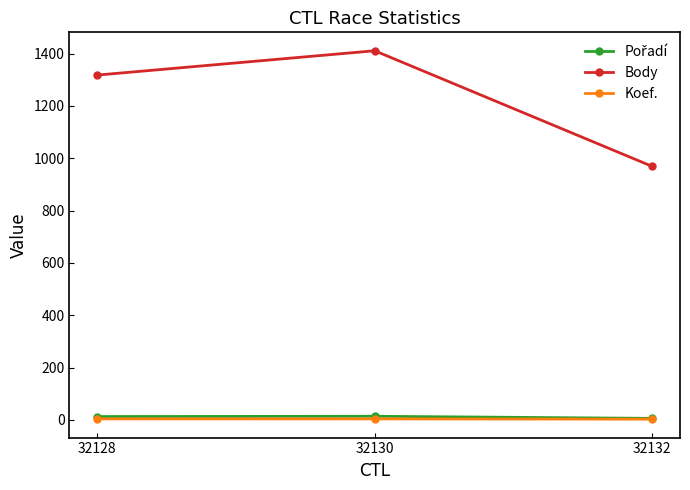

Which series has the largest range (max minus min)?

Body